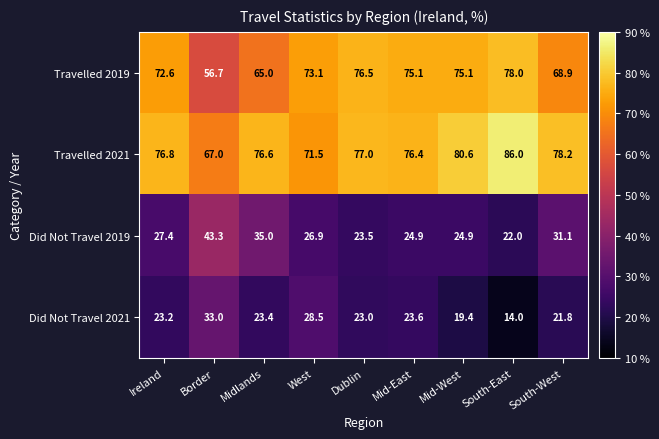

How many data points does each series have?

9